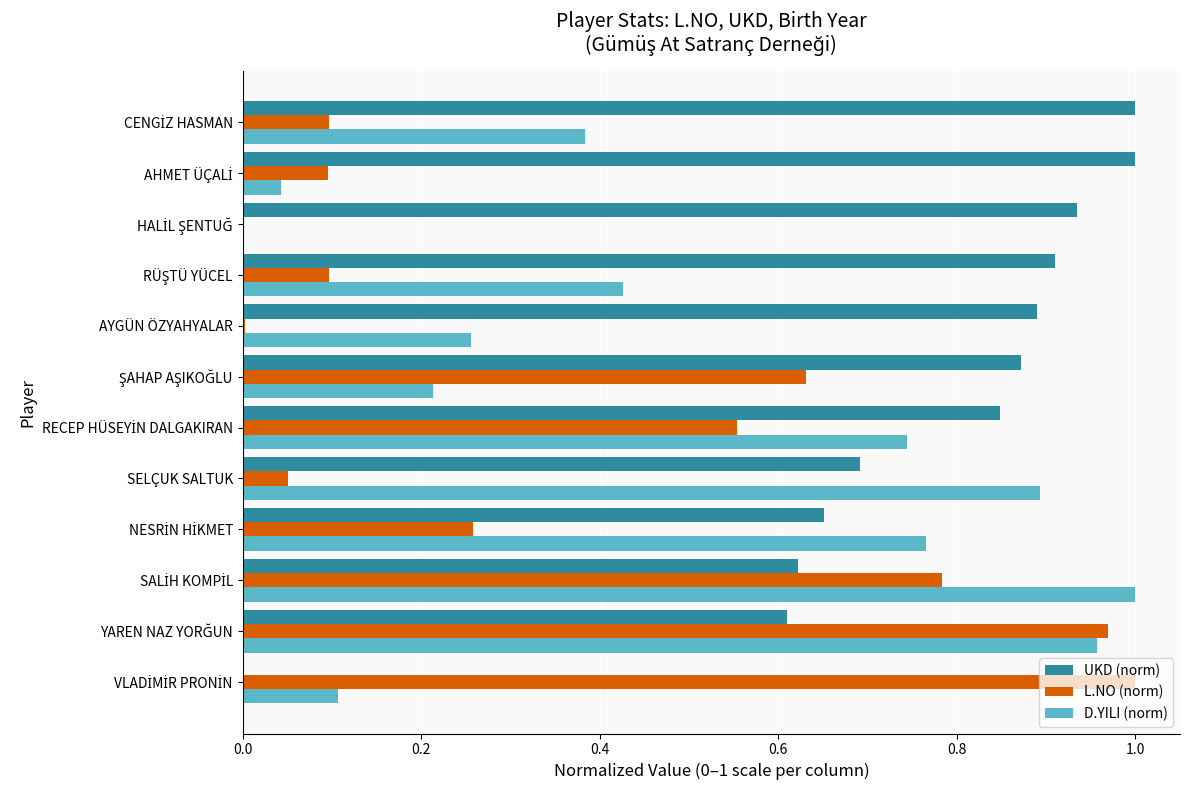

What is the sum of all D.YILI (norm) values?

5.8